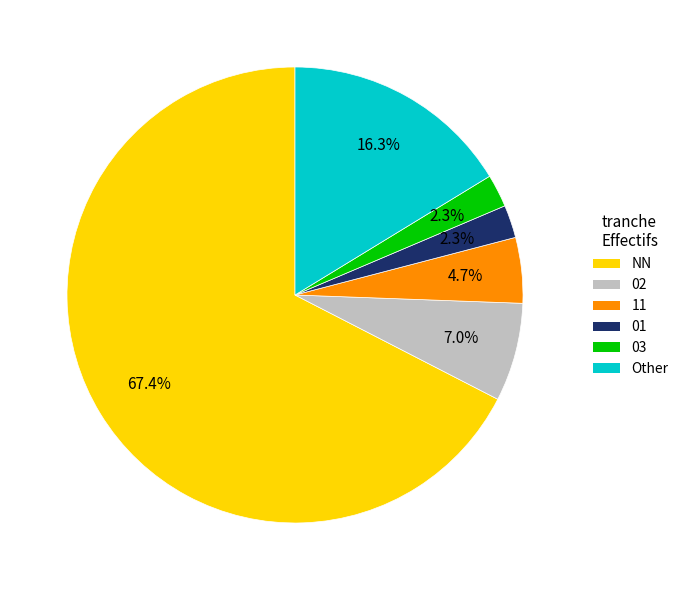

Count the number of slices in the pie.

6